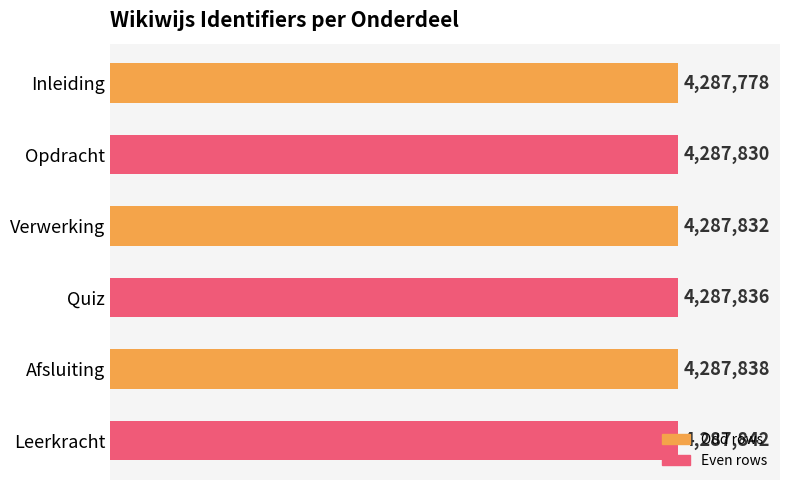

Are the bars horizontal?

Yes